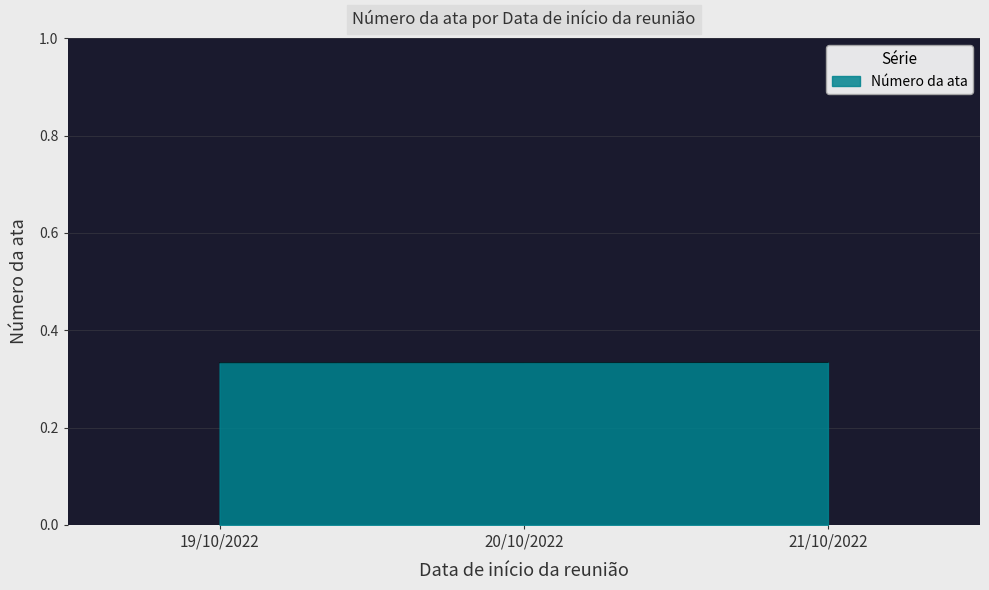

What is the sum of the values at 20/10/2022 and 21/10/2022?

0.7